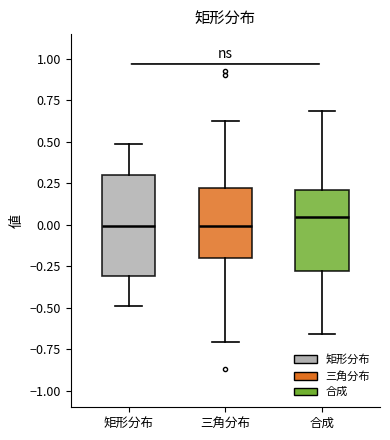

Which box is the tallest, from its lower edge to its upper edge?

矩形分布